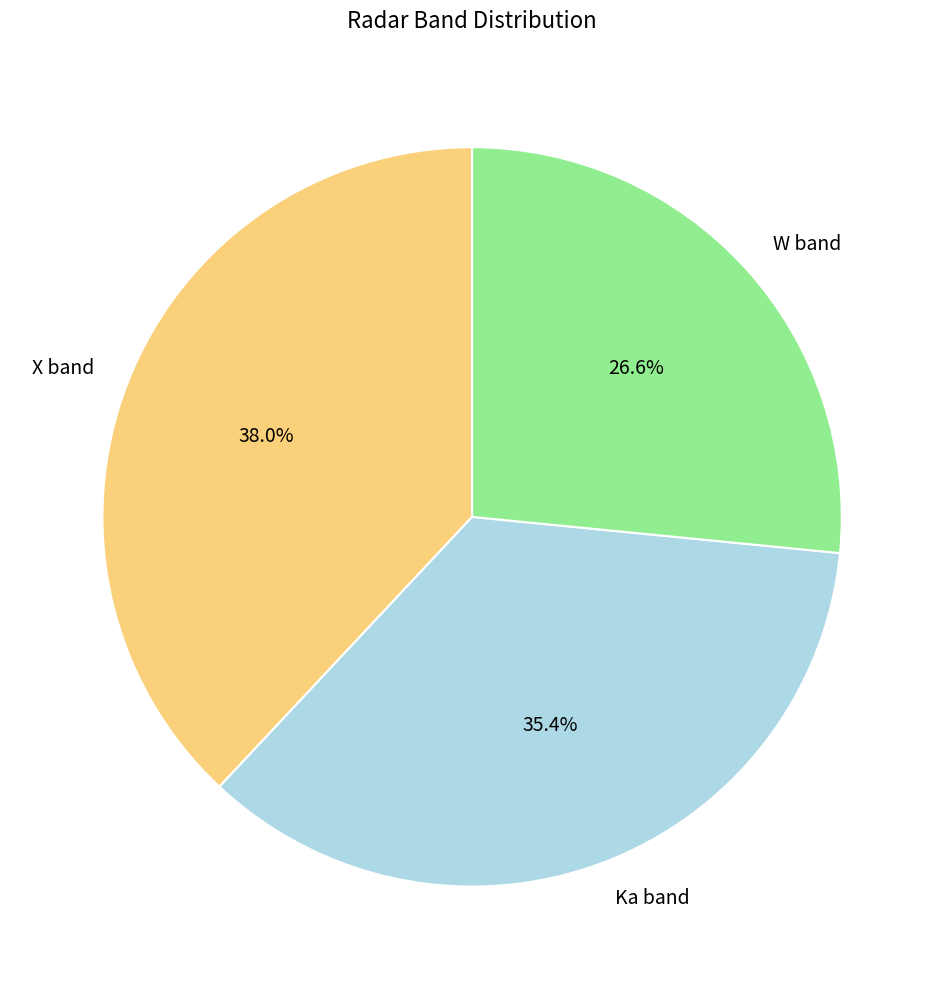

To the nearest percent, what percentage of the pie is W band?

27%